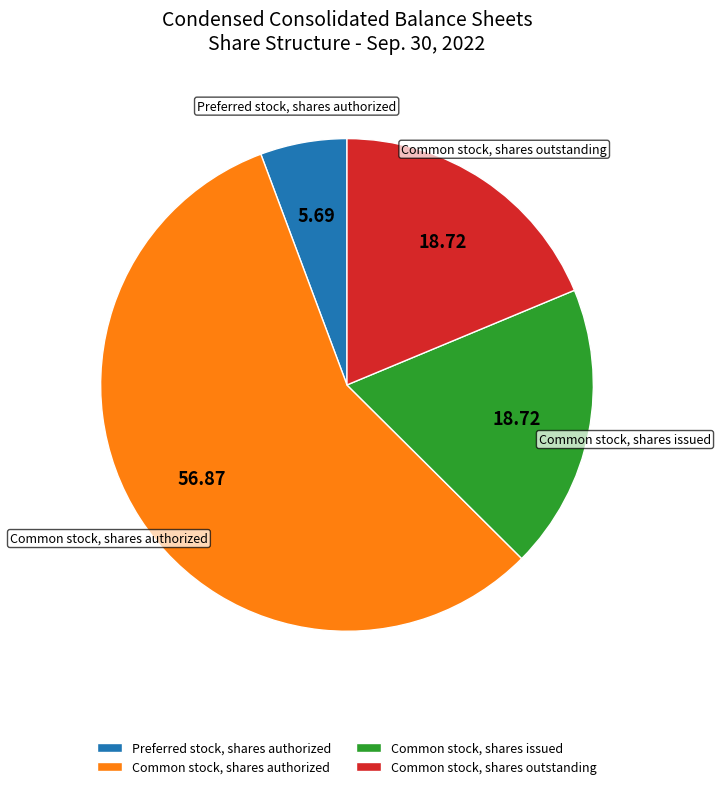

Approximately how many times larger is the value at Common stock, shares authorized compared to Preferred stock, shares authorized?

10.0